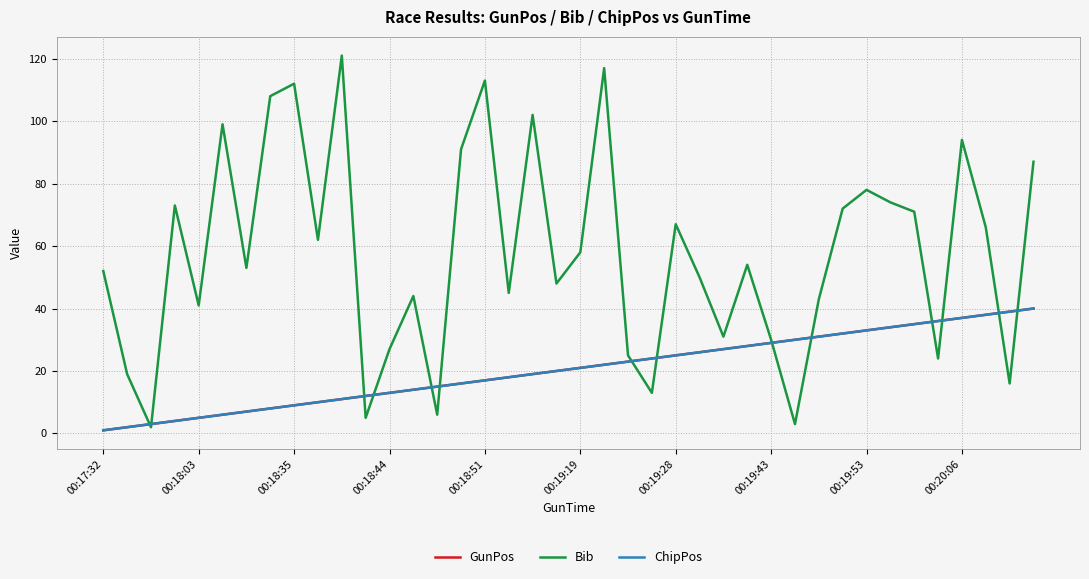

How many intersections are there between Bib and ChipPos?

14